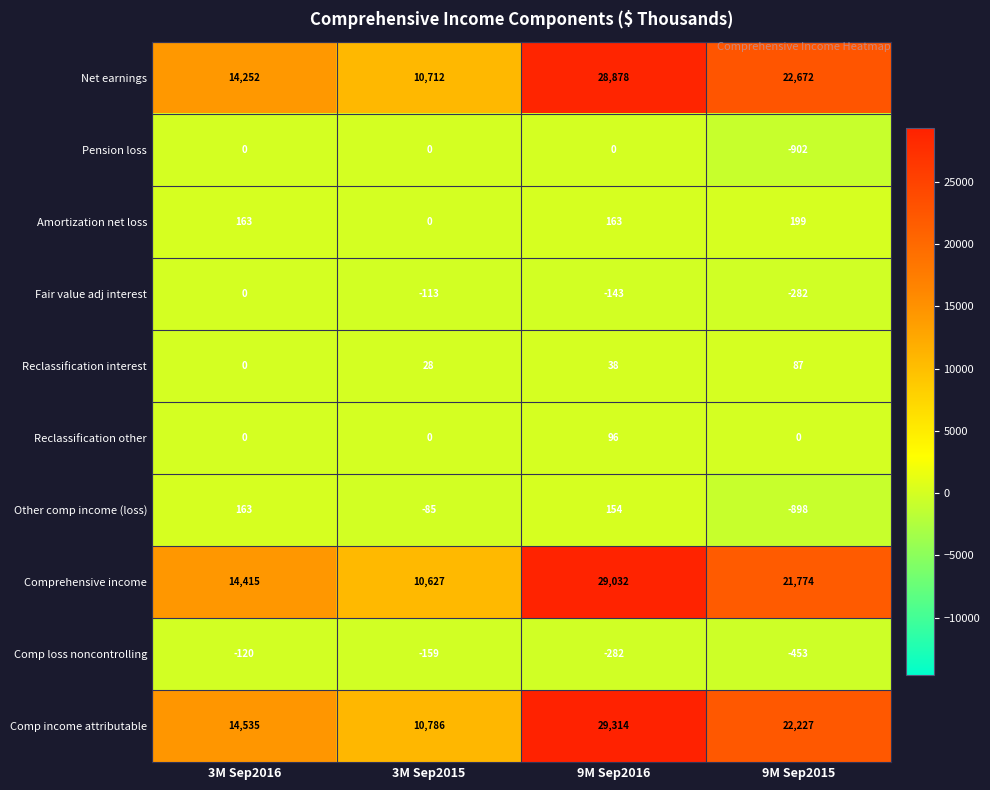

Which series has the largest total across all categories?

Comp income attributable